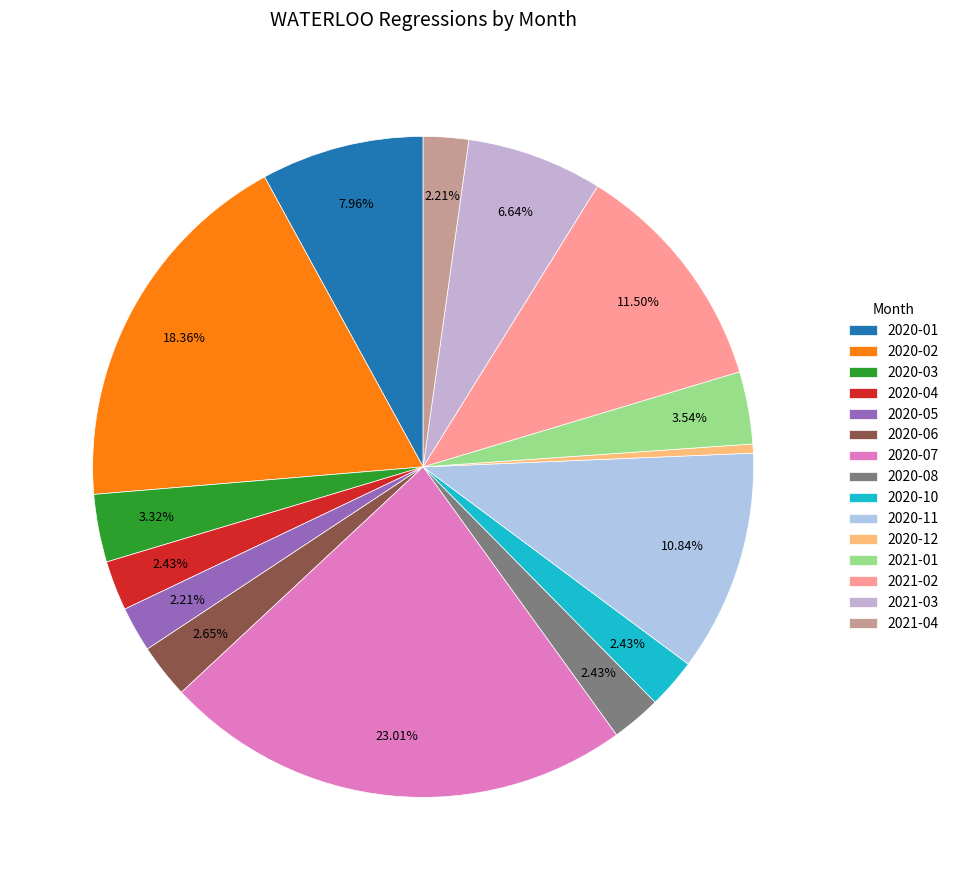

The 2020-01 slice represents 1% of the pie. True or false?

False